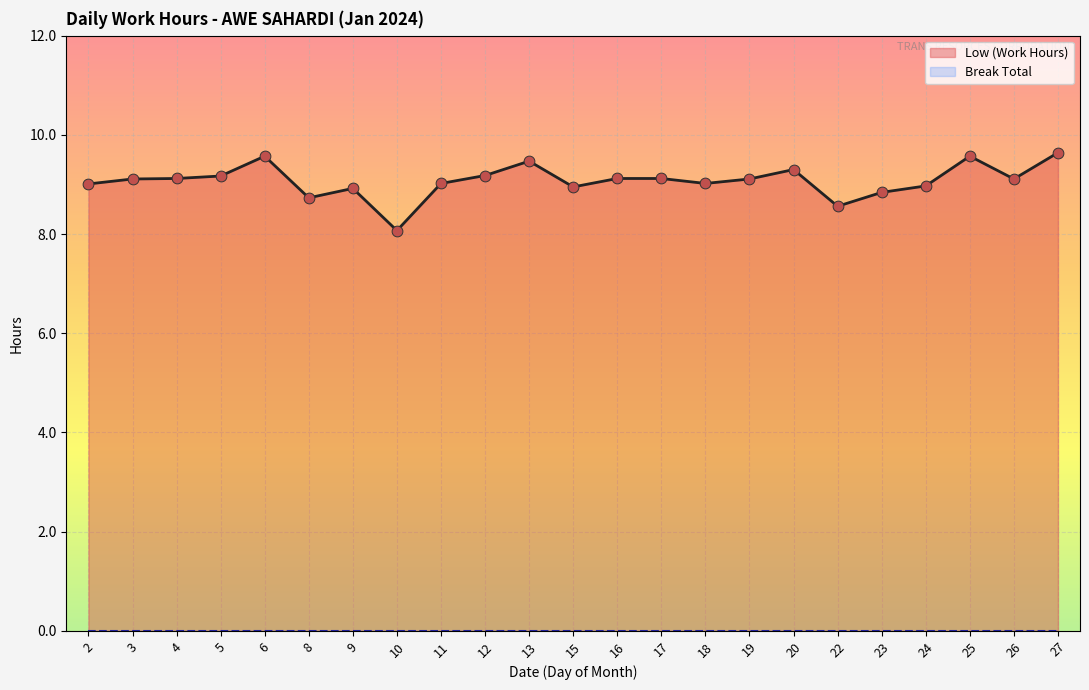

Approximately how many times larger is the value at 10 compared to 2?

0.9